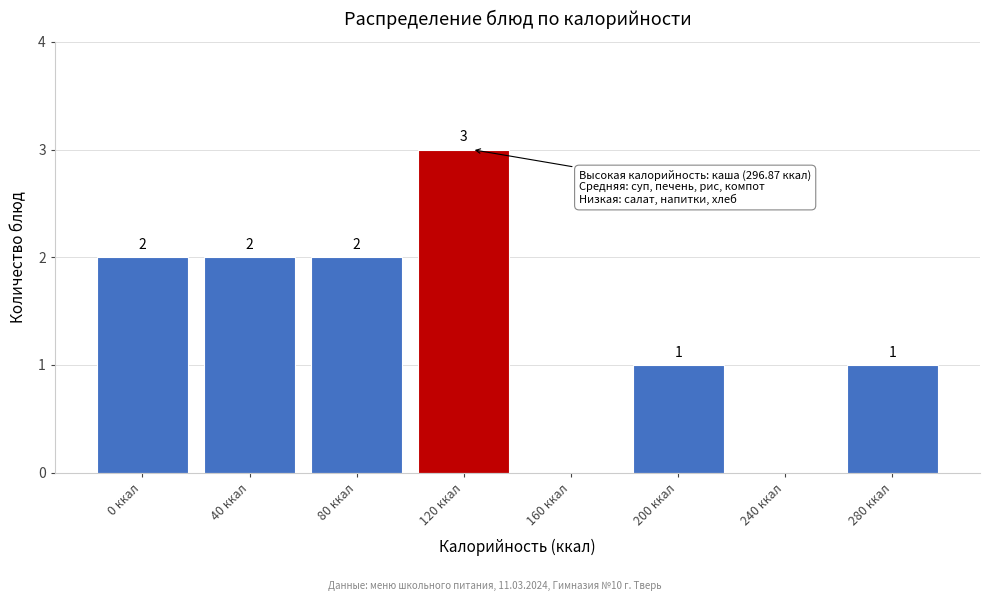

Reading left to right, what are all the values shown in this chart?

0 ккал=2	40 ккал=2	80 ккал=2	120 ккал=3	160 ккал=0	200 ккал=1	240 ккал=0	280 ккал=1